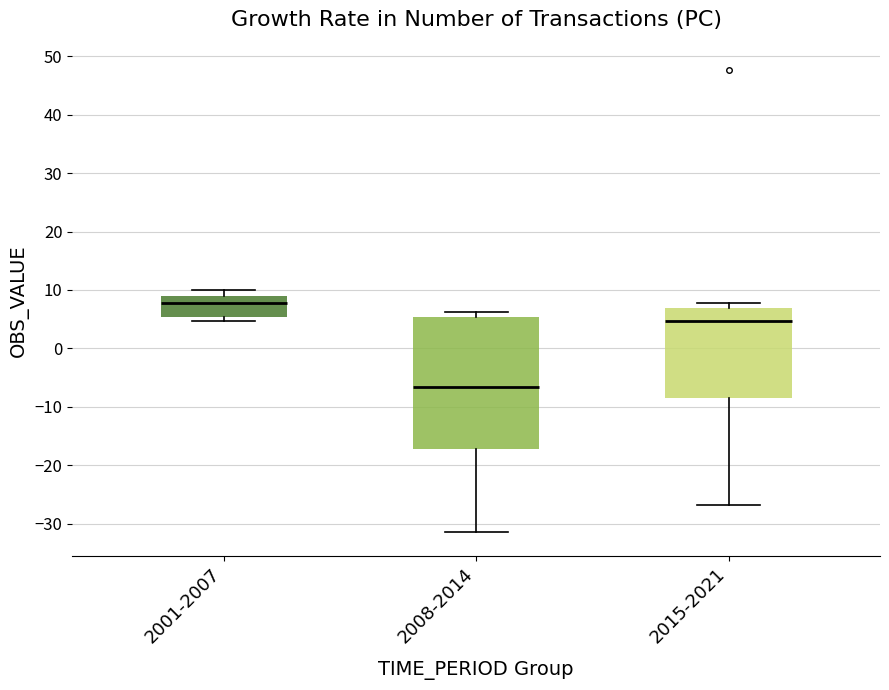

Which box's median line is the lowest?

2008-2014